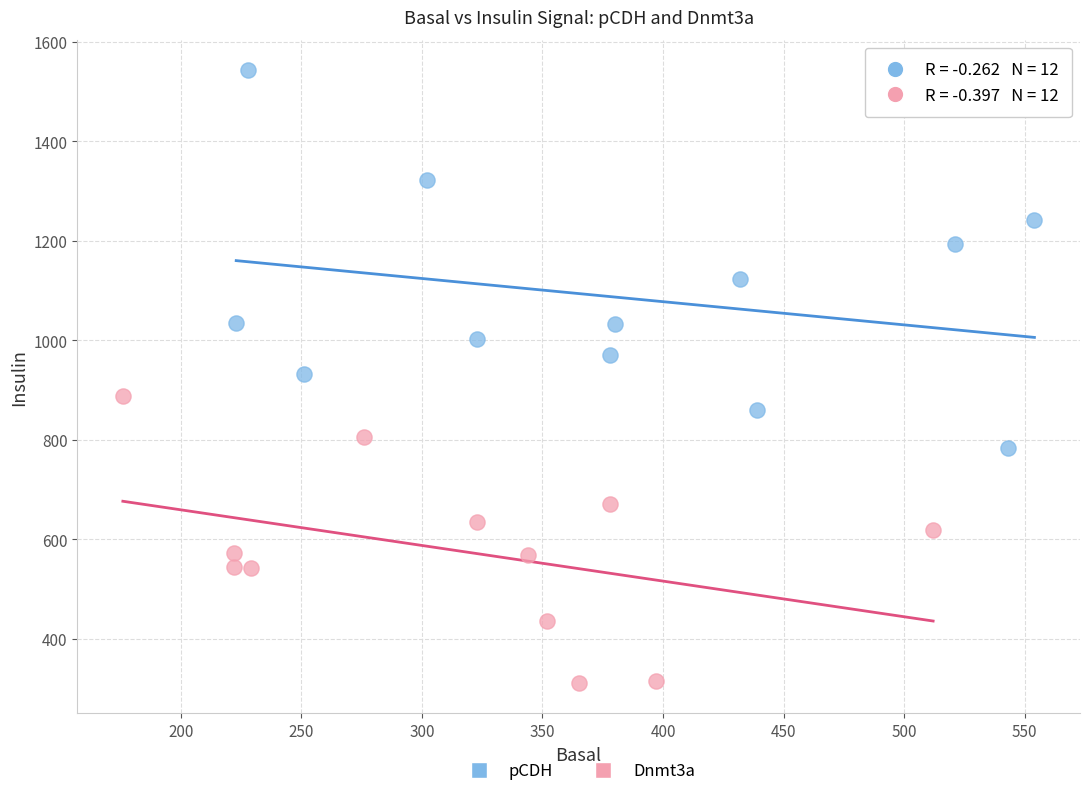

Which series reaches the minimum Y coordinate?

Dnmt3a